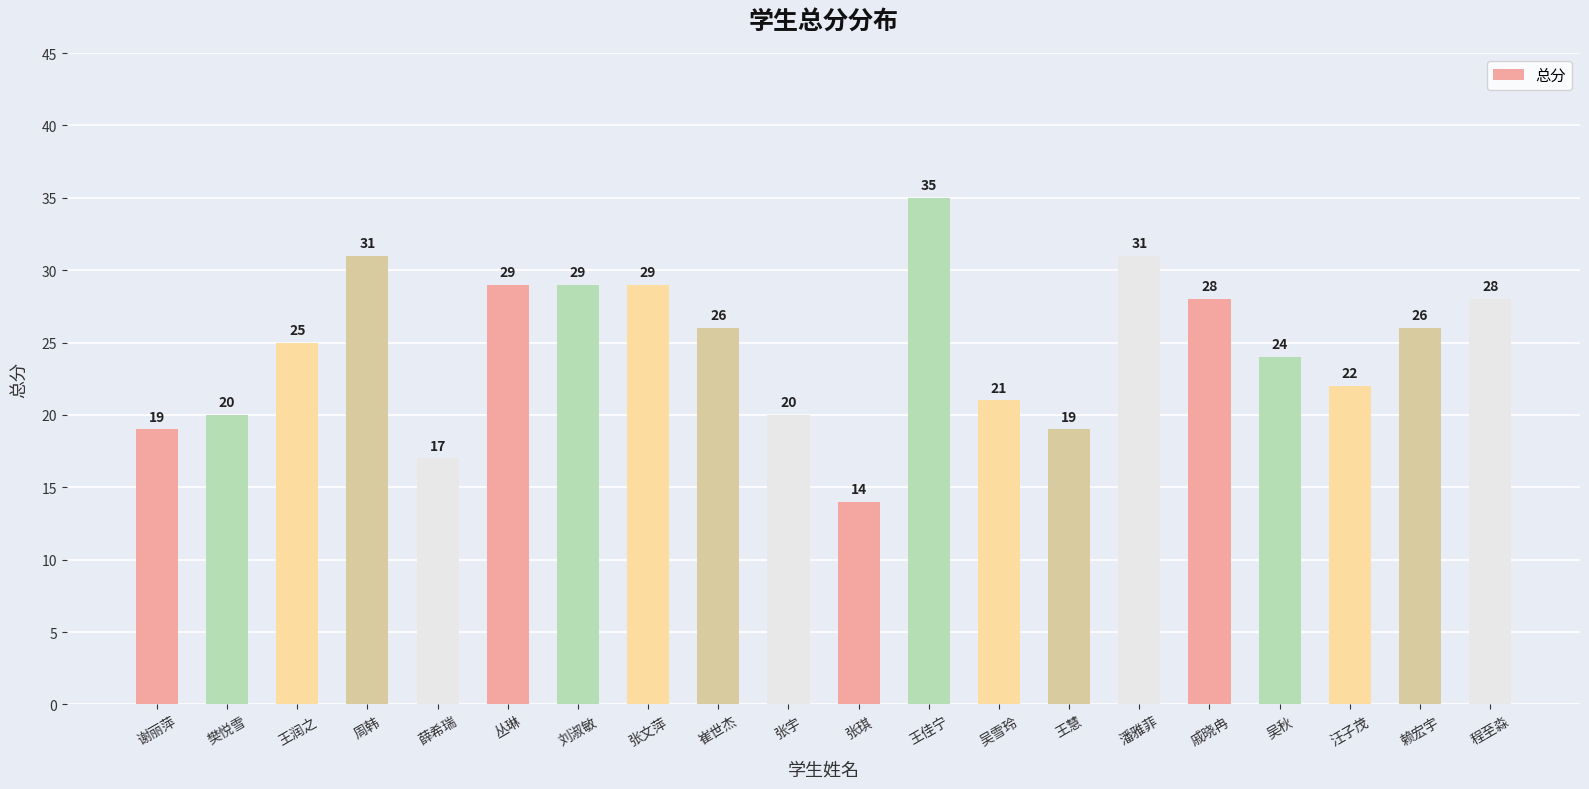

Does the chart contain any negative values?

No